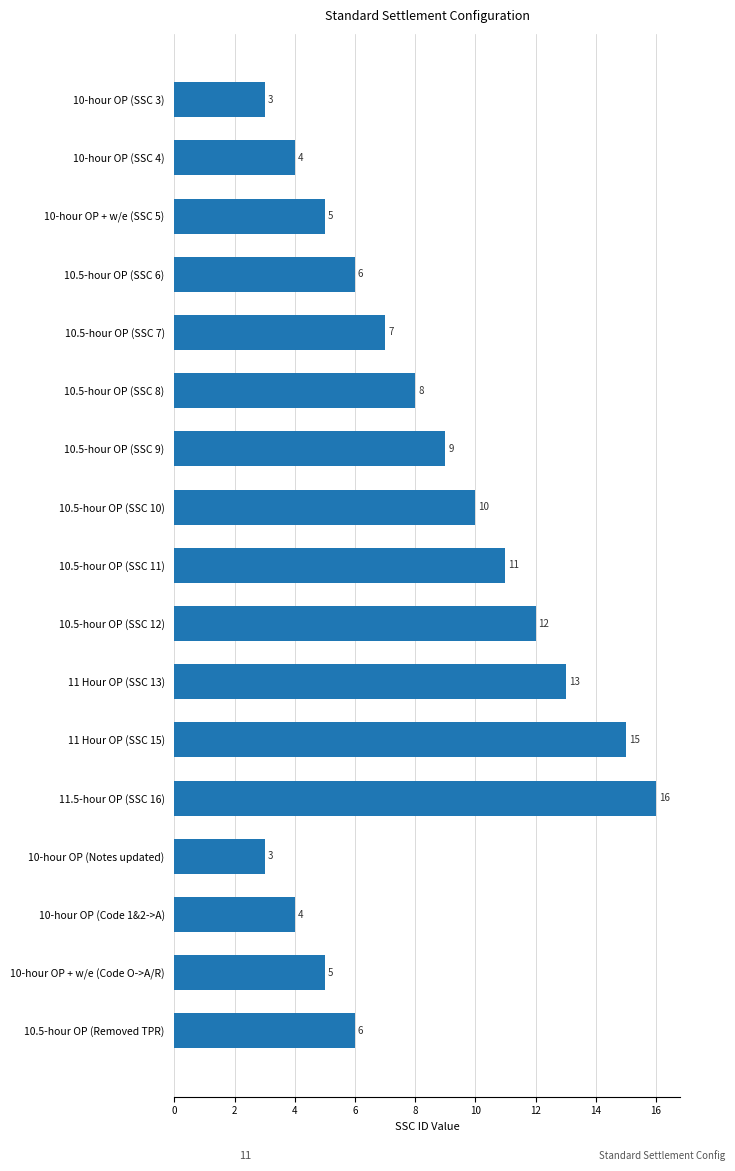

What is the sum of the values at 10.5-hour OP (Removed TPR) and 11.5-hour OP (SSC 16)?

22